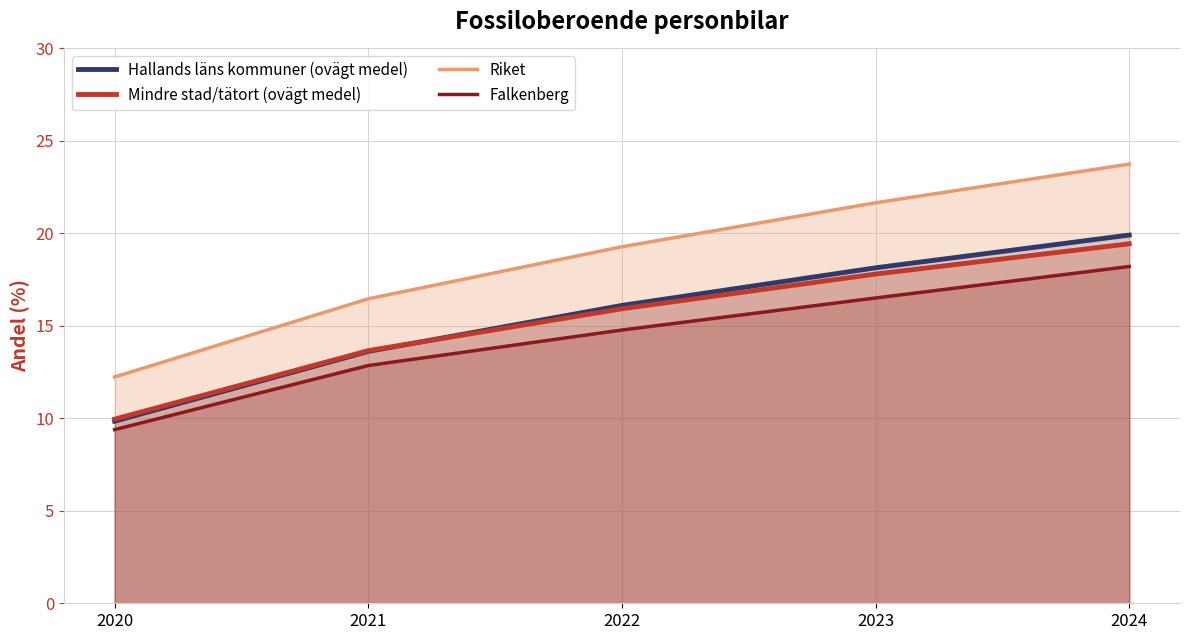

What is the difference between the maximum and minimum values in the Riket series?

11.5